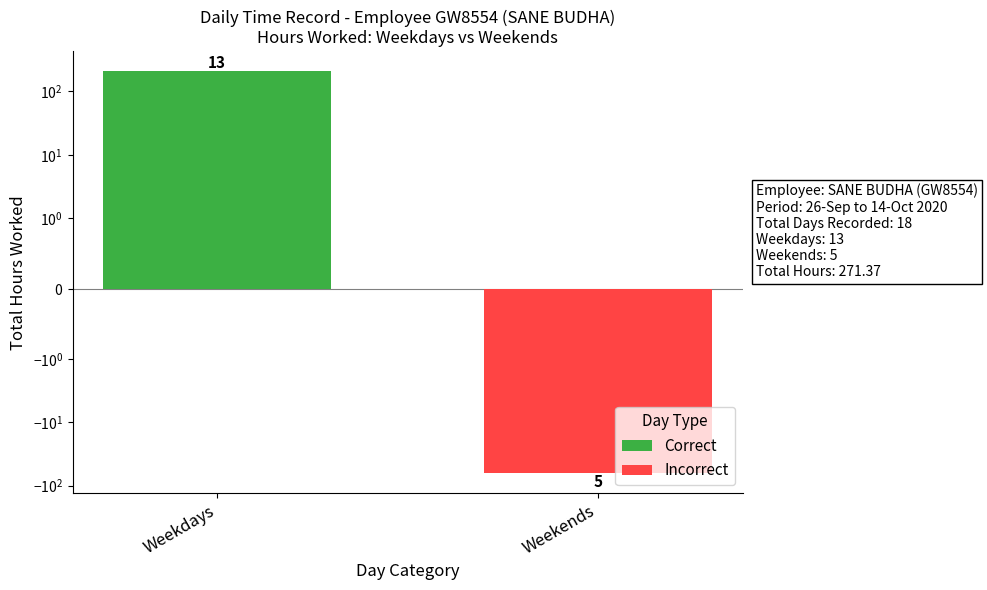

Rank the categories by Correct value from lowest to highest.

Weekends, Weekdays